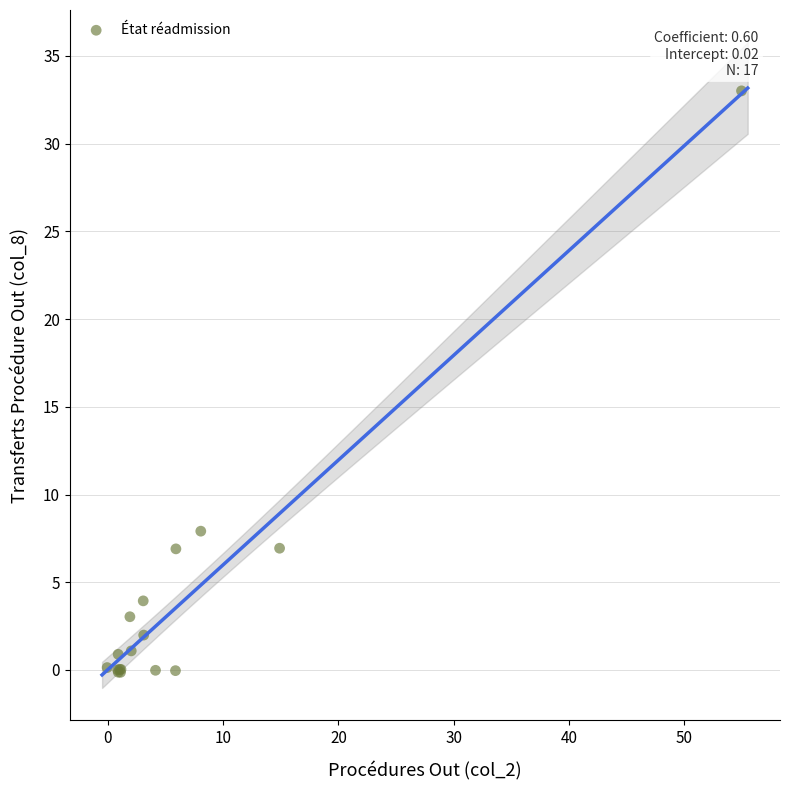

What Y value in the scatter plot is closest to 16?

7.9